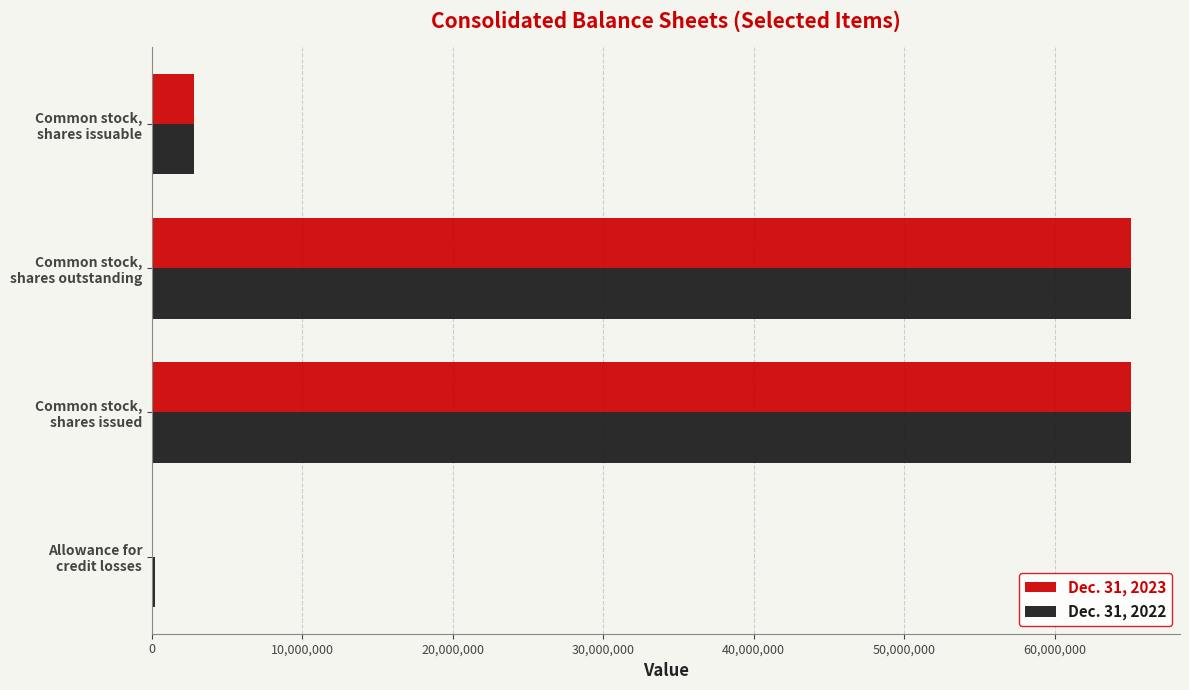

How many series are shown in this chart?

2